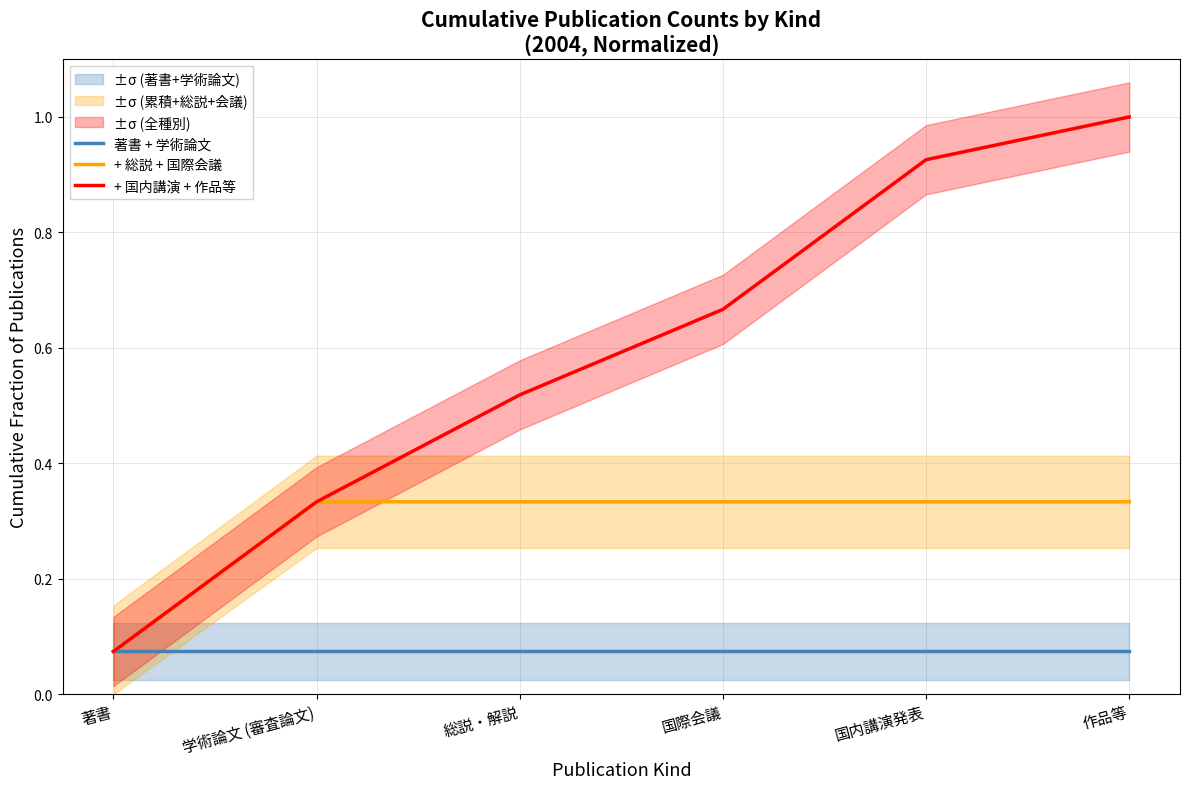

List the labels in order of + 総説 + 国際会議 value, smallest first.

著書, 学術論文 (審査論文), 総説・解説, 国際会議, 国内講演発表, 作品等